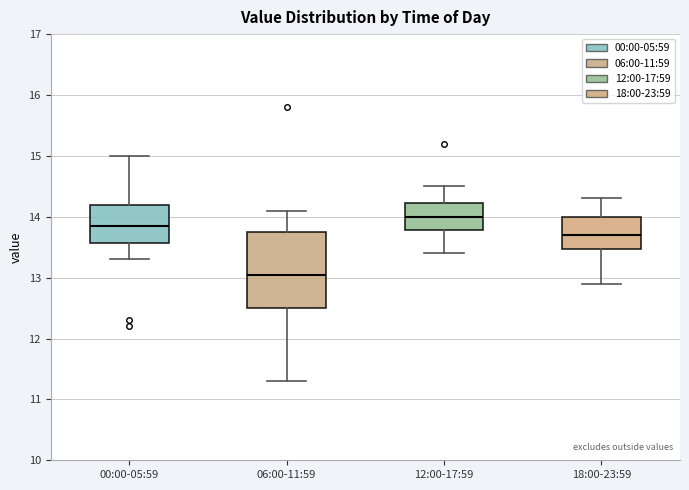

Where does the median line of the box for 00:00-05:59 sit on the y-axis? The values are not printed on the chart, so give them approximately, as read against the axis.

13.9